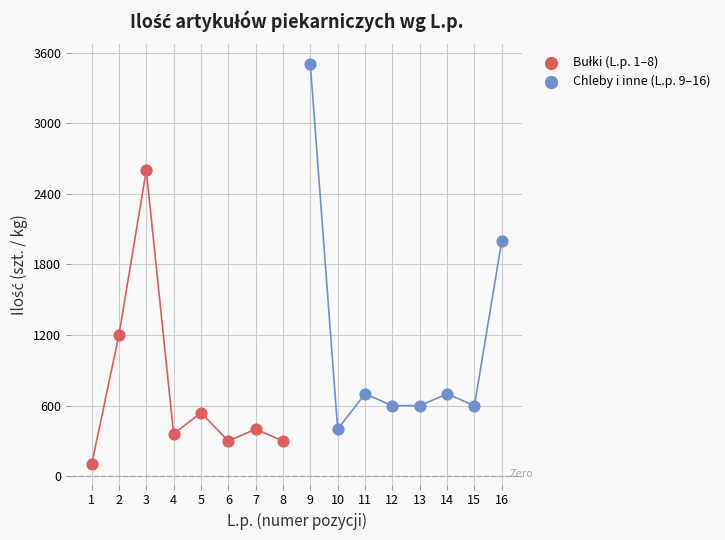

Which series reaches the maximum Y coordinate?

Chleby i inne (L.p. 9–16)